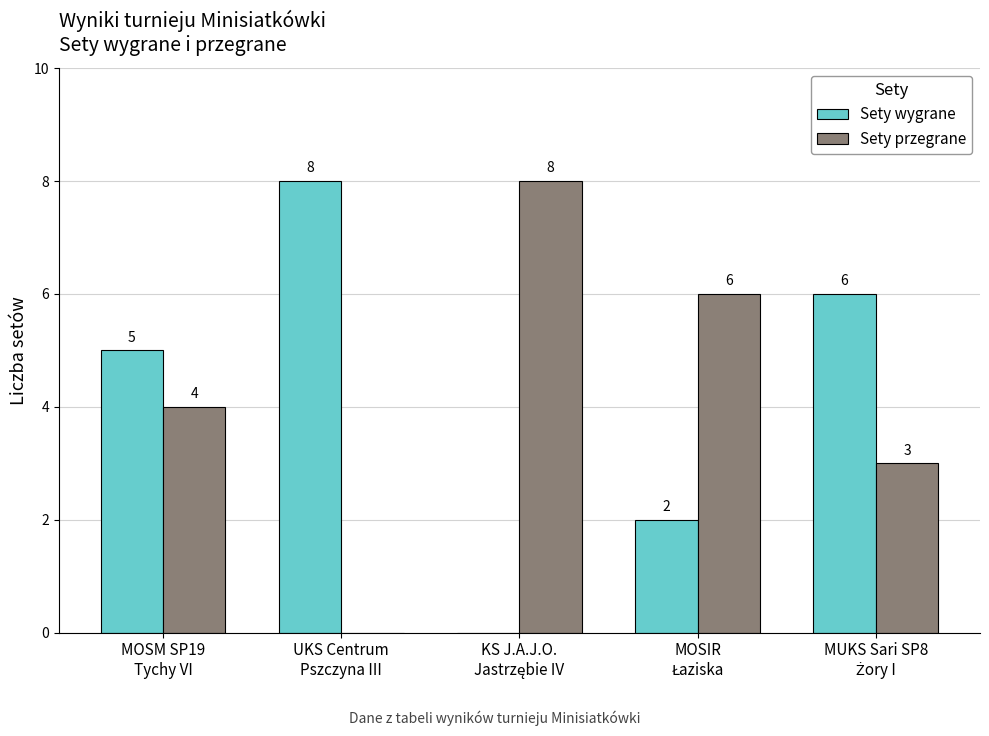

What is the highest value of the Sety wygrane series?

8